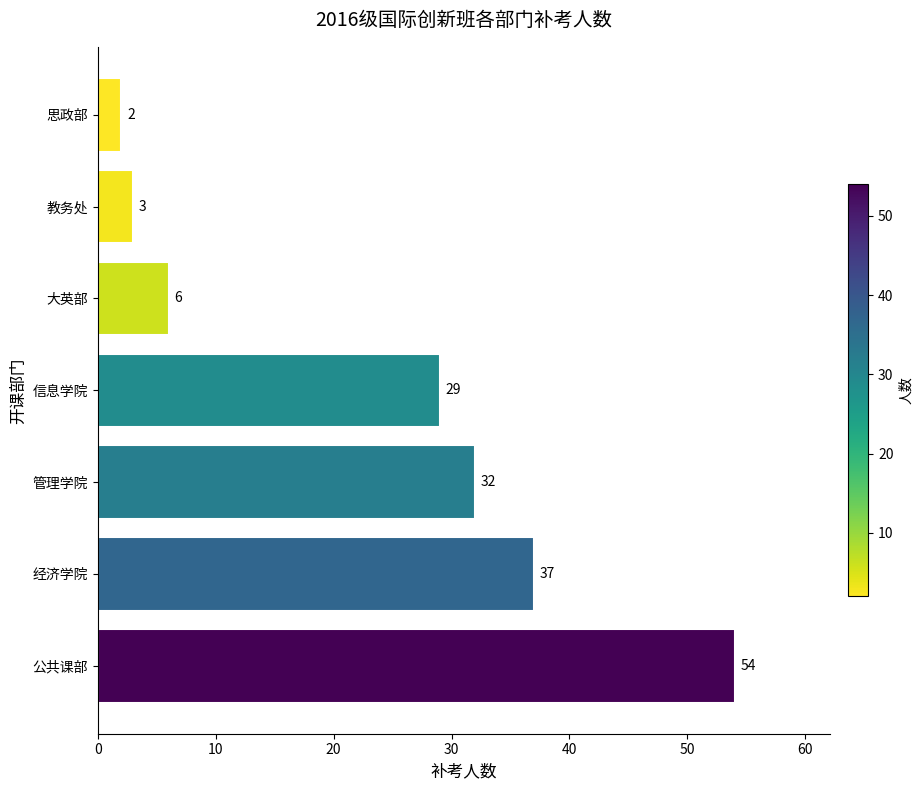

Rank the categories by value from lowest to highest.

思政部, 教务处, 大英部, 信息学院, 管理学院, 经济学院, 公共课部